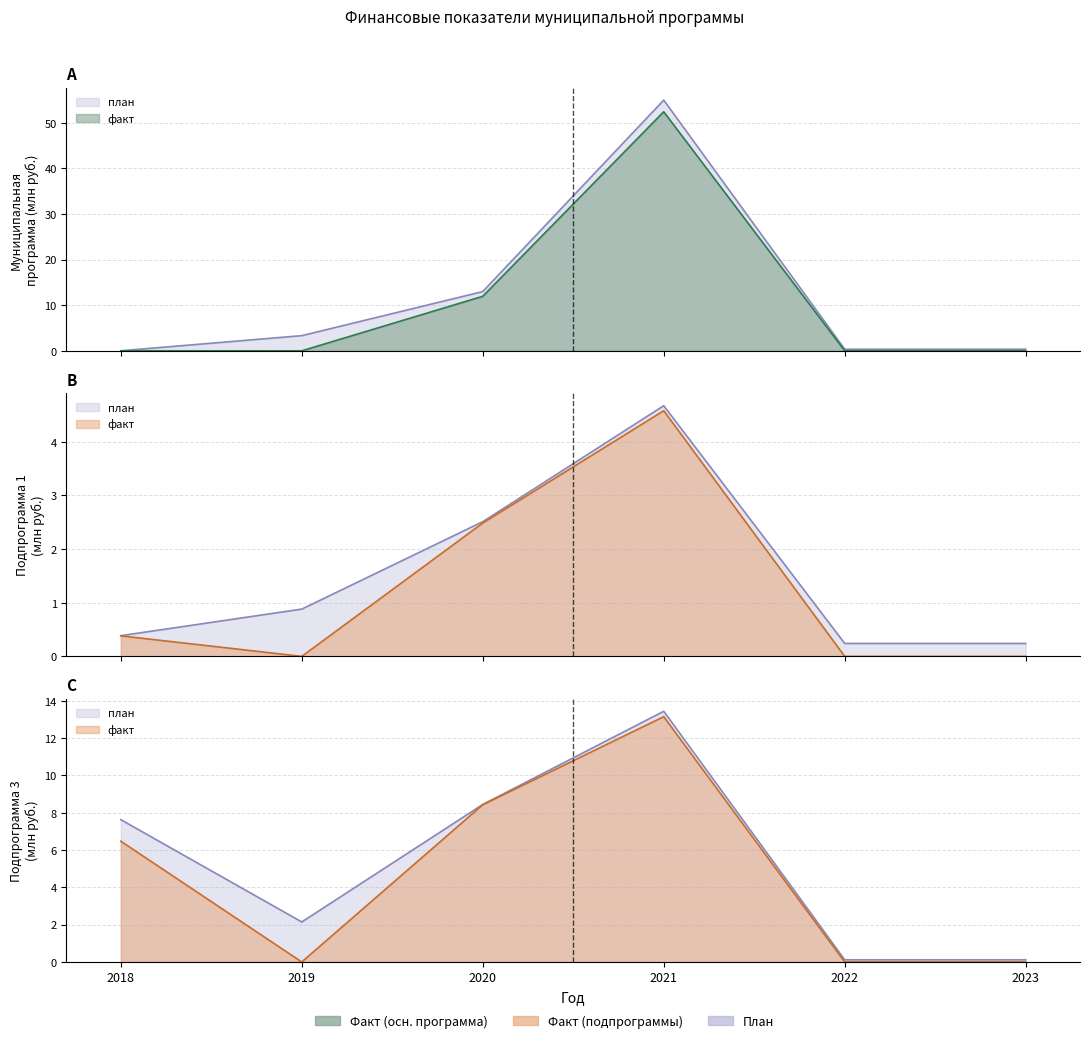

How many lines are shown in the chart?

6